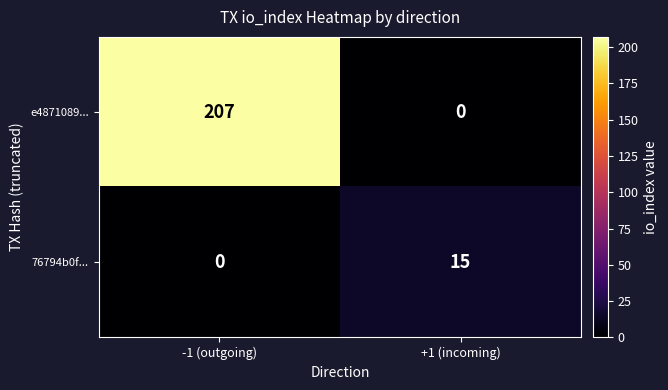

Reading right to left, list all the values displayed in this chart.

e4871089...: 0	207
76794b0f...: 15	0